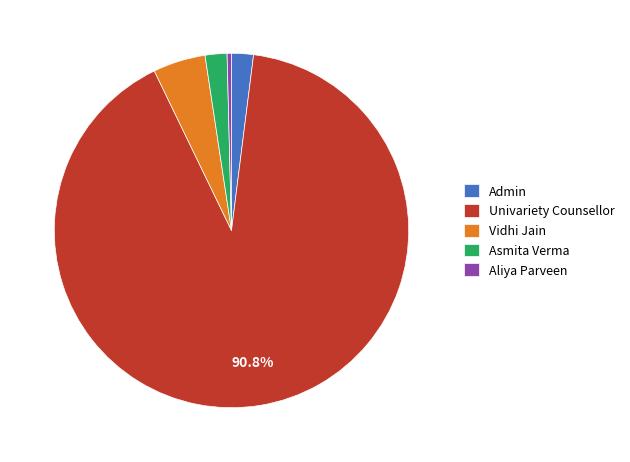

Which category has the biggest portion of the pie?

Univariety Counsellor